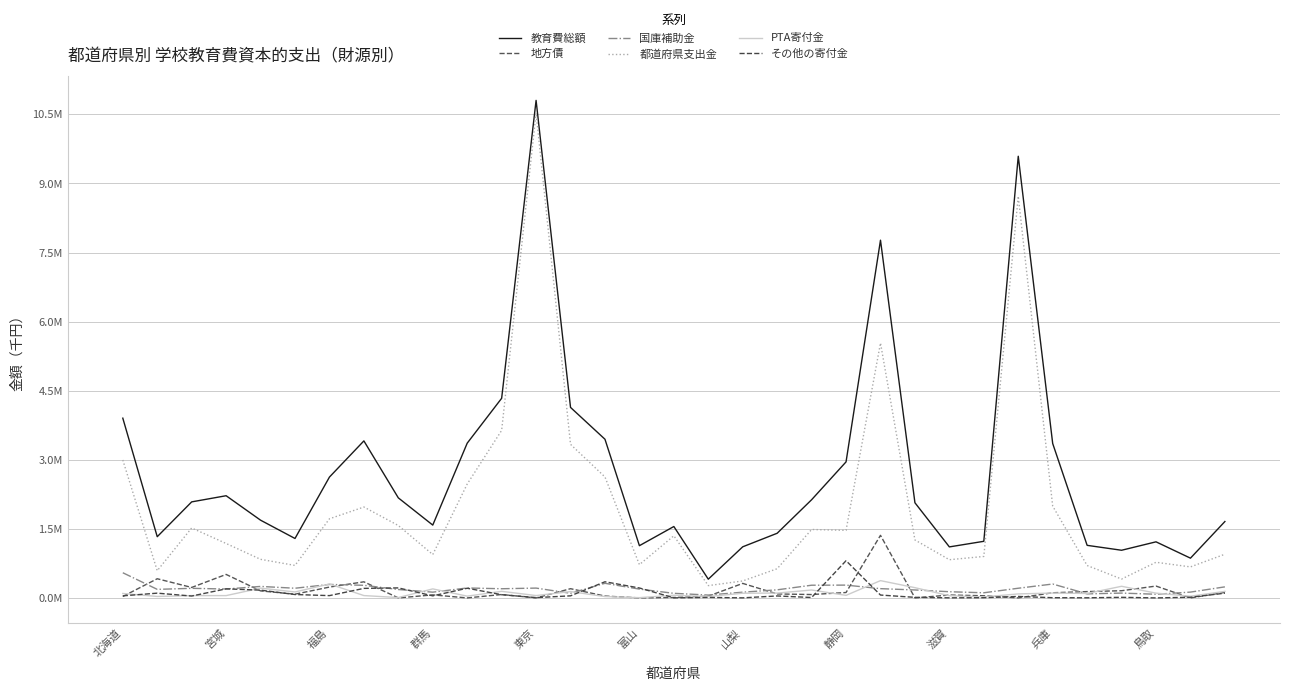

Which label corresponds to the largest value in the chart?

東京